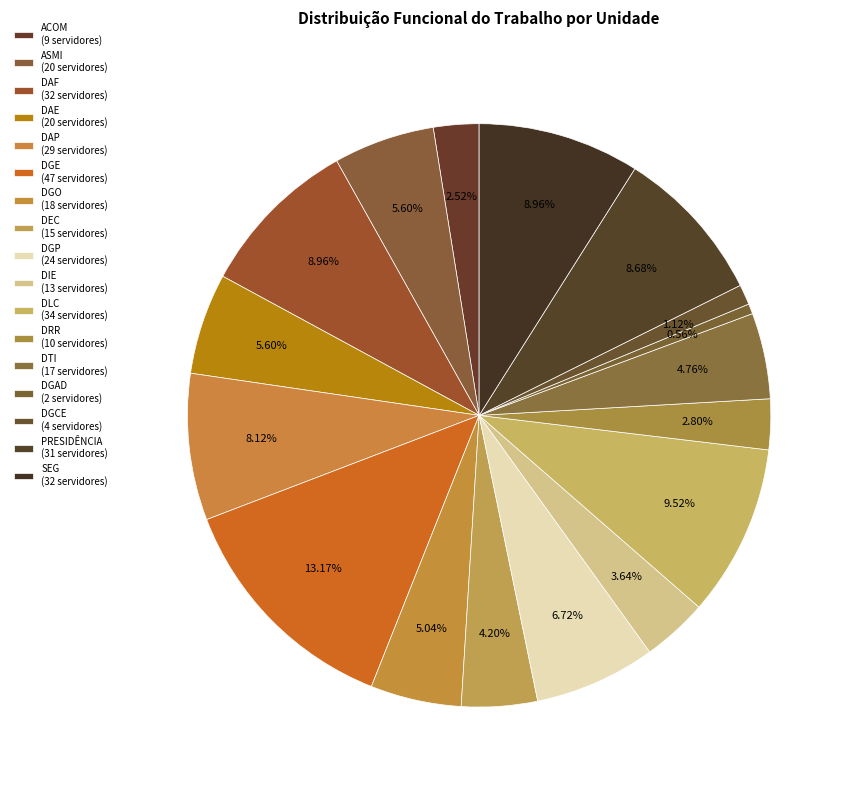

Which slice is the smallest?

DGAD